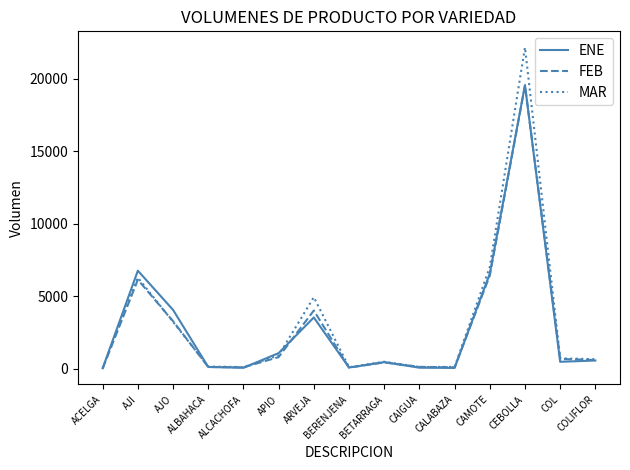

What value does the ENE series have at AJO?

4048